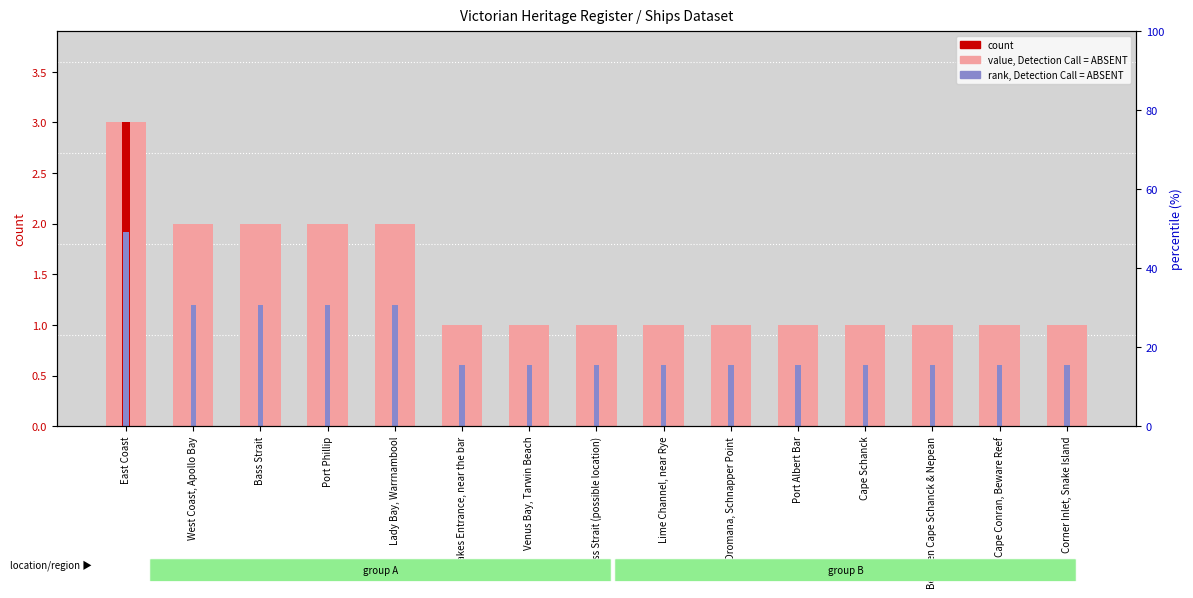

What is the label of the 2nd bar from the left?

West Coast, Apollo Bay